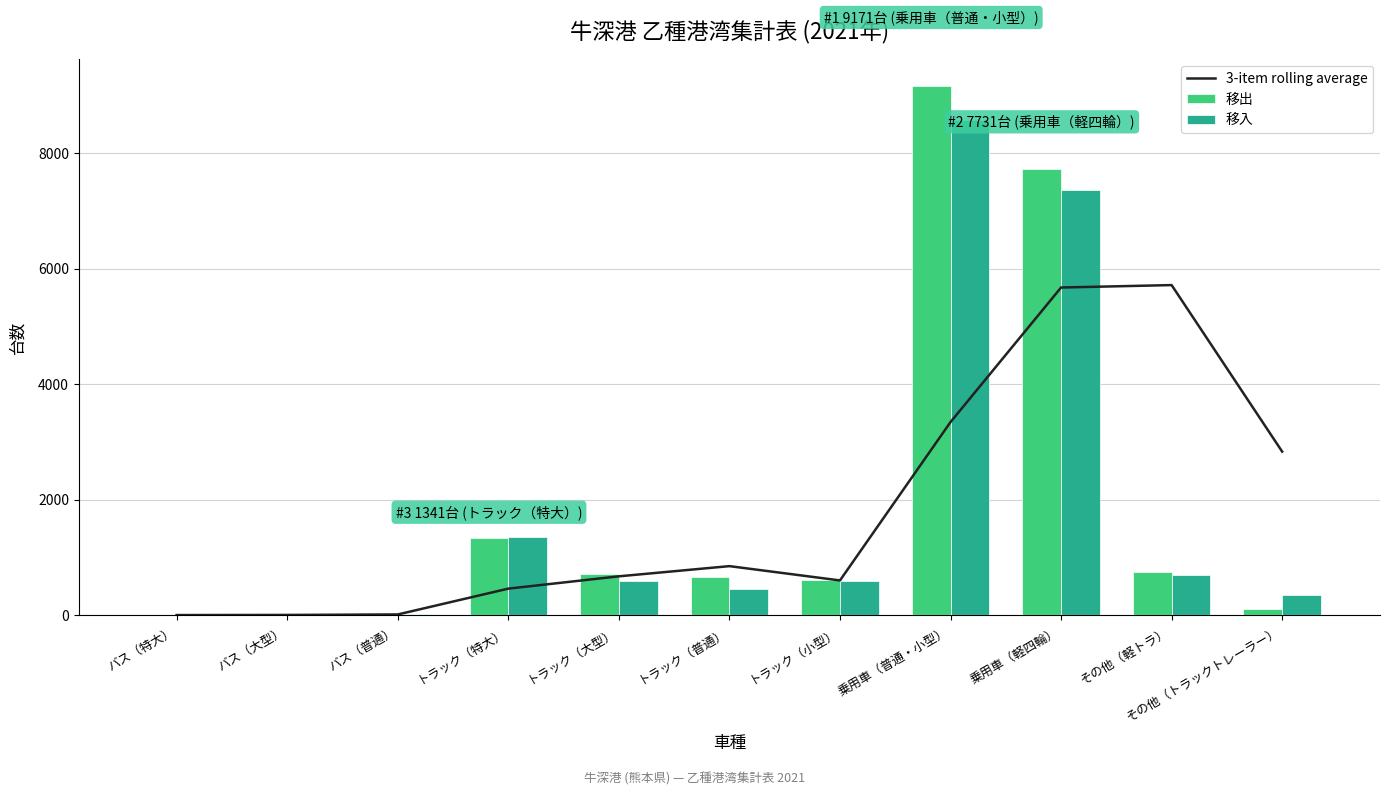

What is the difference between the highest and lowest values at その他（トラックトレーラー）?

2730.8